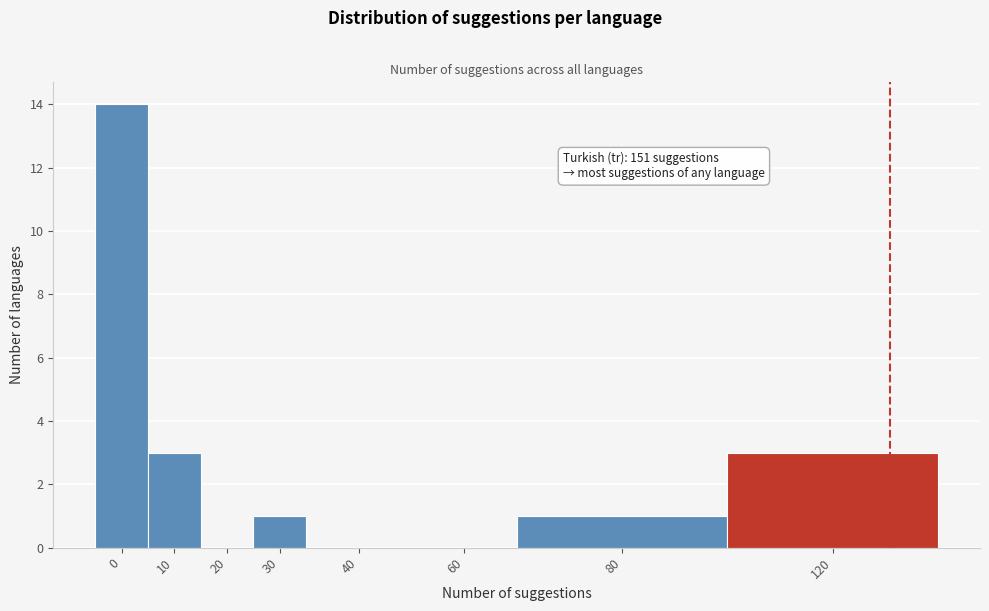

Reading left to right, list all the values displayed in this chart.

0=14	10=3	20=0	30=1	40=0	60=0	80=1	120=3